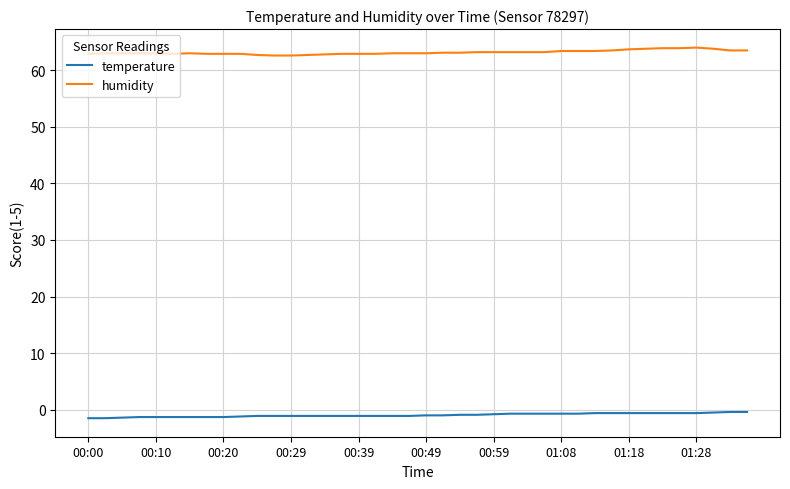

True or false: humidity and temperature intersect in this chart.

False